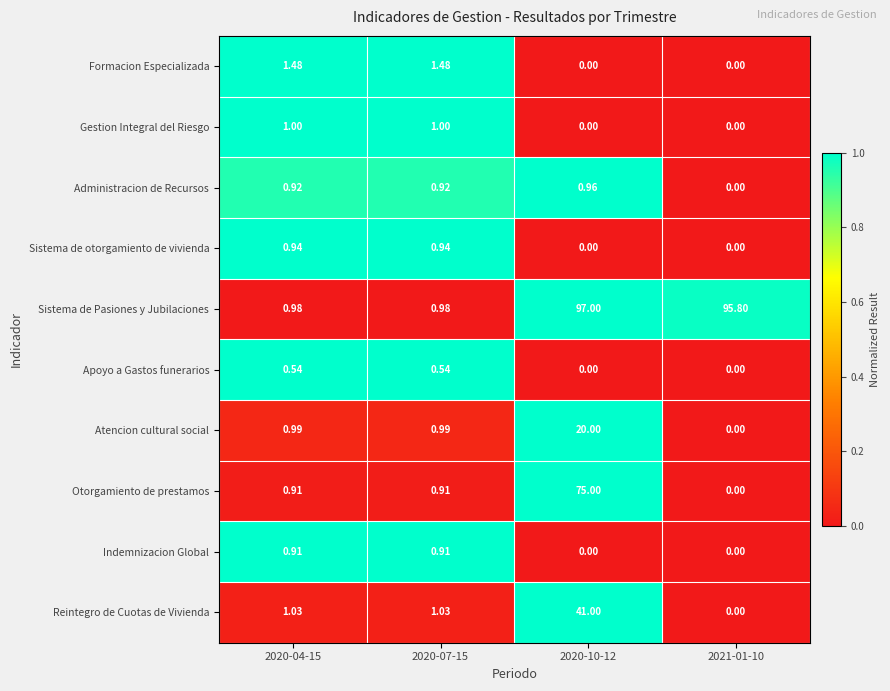

How many data points does each series have?

4